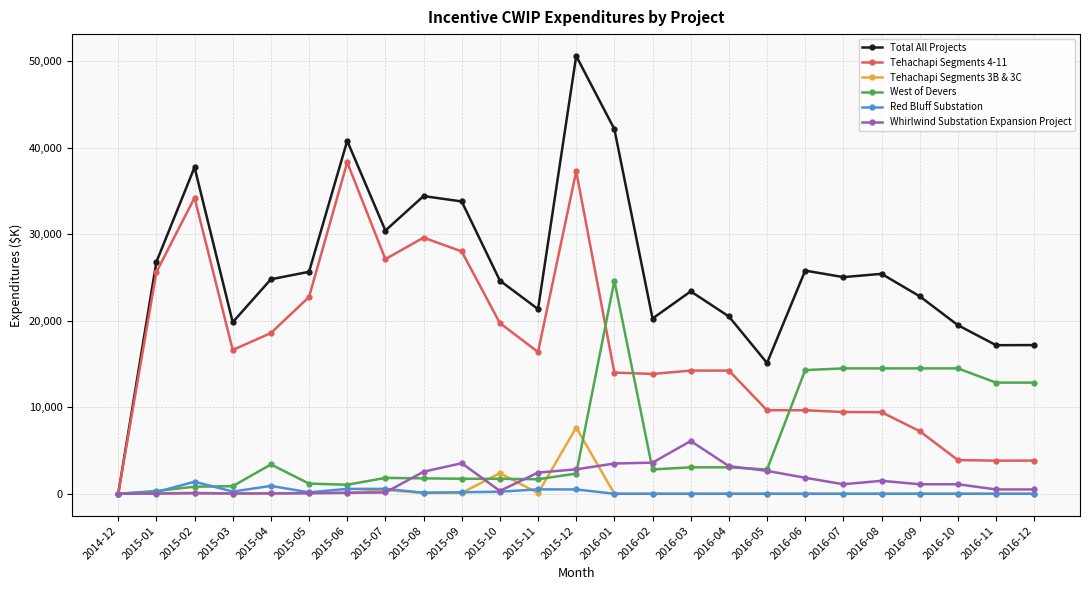

What is the total value across all series at 2015-10?

49061.8